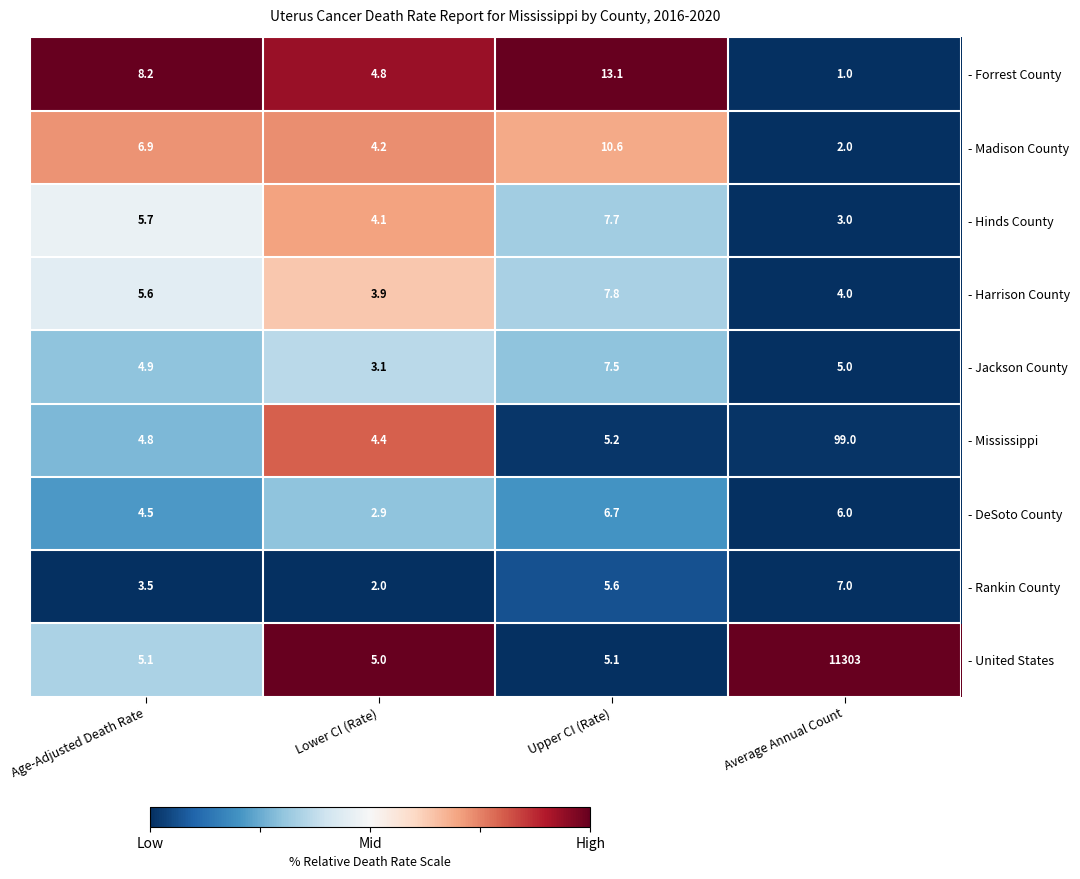

What is the sum of the - Jackson County values at Lower CI (Rate) and Age-Adjusted Death Rate?

8.0